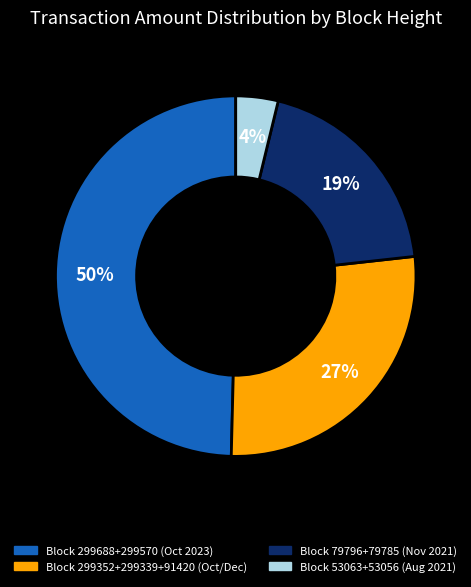

To the nearest percent, what is the difference between the largest and smallest slice percentages?

46%